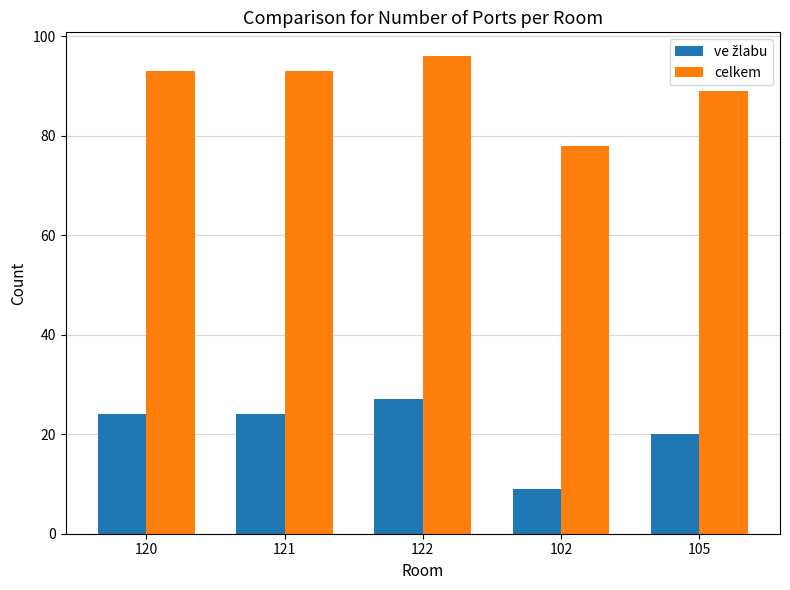

Which label corresponds to the largest value in the chart?

122